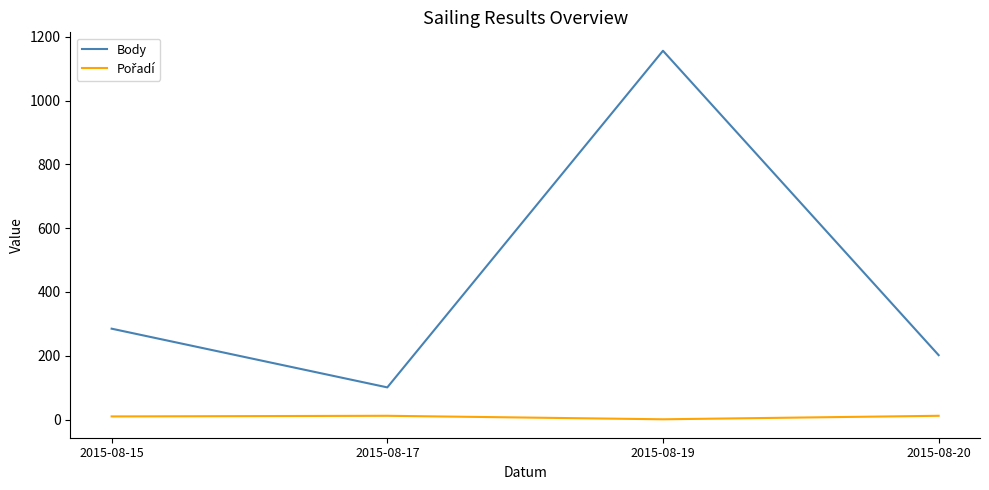

At which category is the sum across all series the highest?

2015-08-19